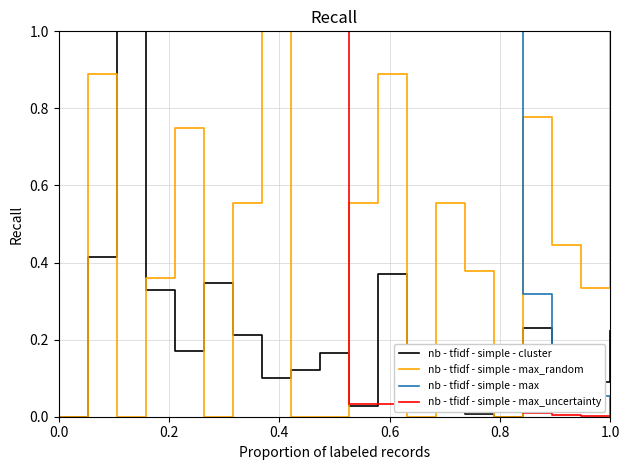

Which series has the largest total across all categories?

nb - tfidf - simple - max